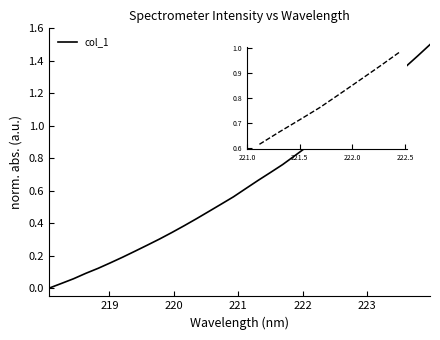

What is the maximum value shown in the chart?

1.5